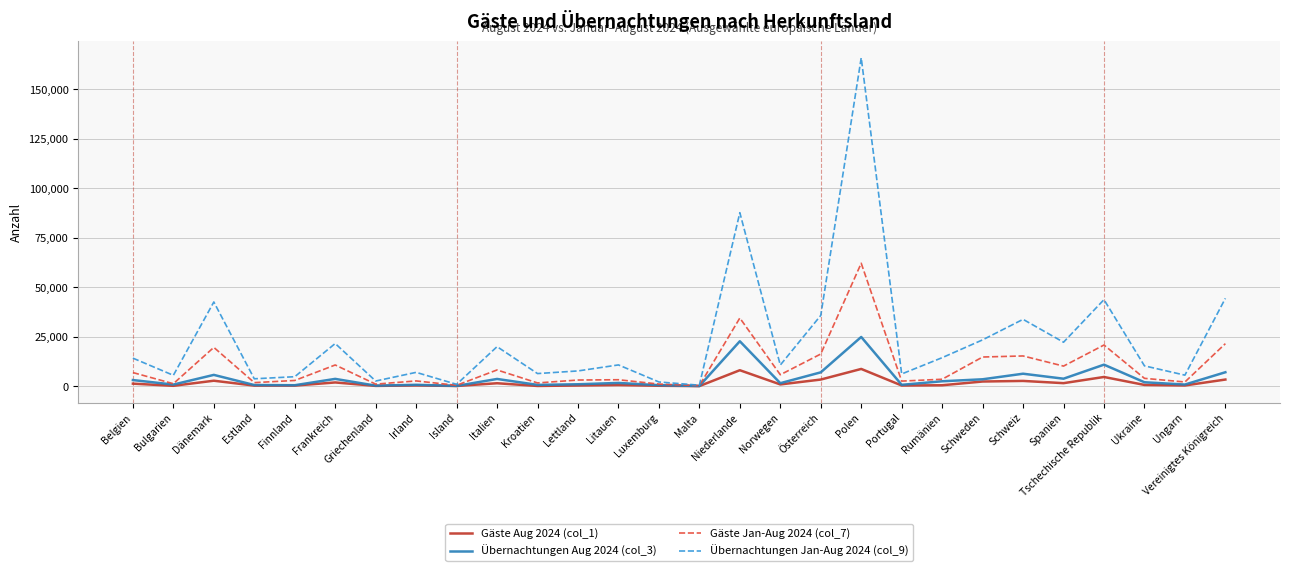

Which series has the widest spread of values?

Übernachtungen Jan-Aug 2024 (col_9)